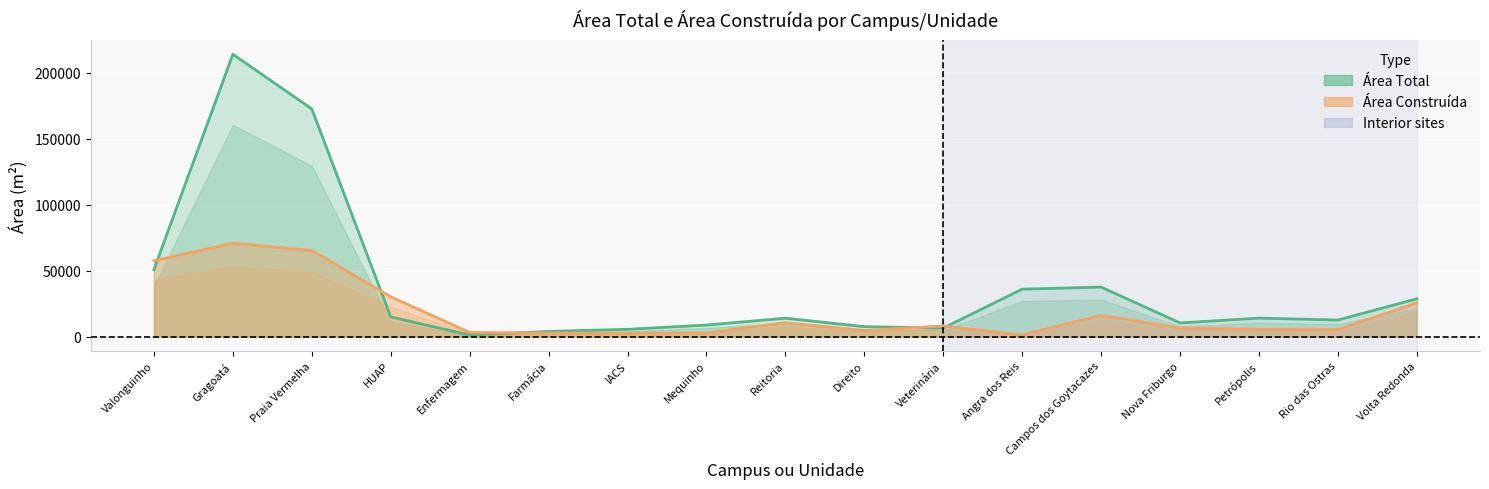

Reading left to right, what are all the values shown in this chart?

Área Total: 50800	214109	172653	14950	1200	3950	5545	8768	13978	7550	6481	36000	37550	10366	14036	12570	28700
Área Construída: 57558	70803	65279	30228	3145	2741	2599	2804	10510	4524	8101	1197	16171	6425	5548	5334	25560